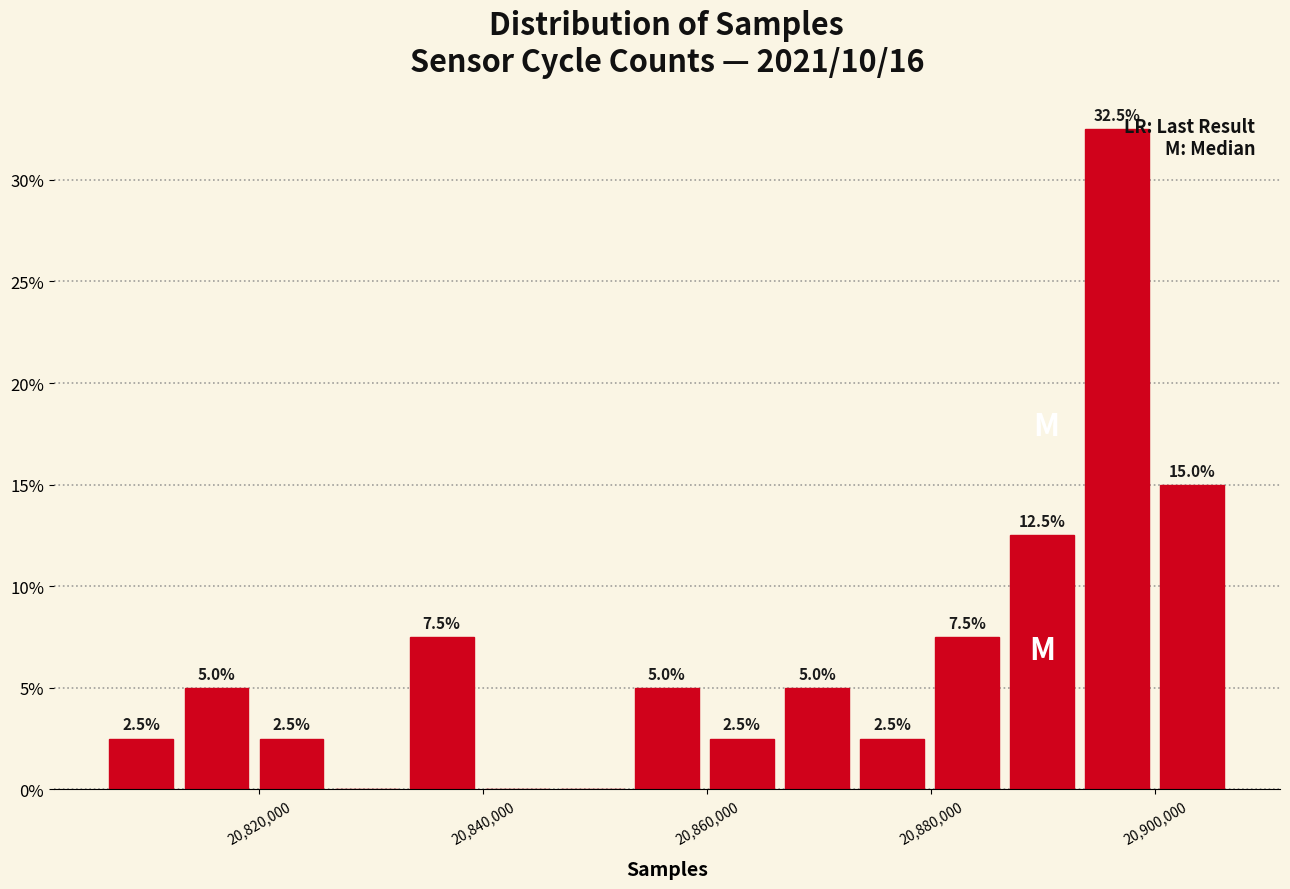

Read against the x-axis, roughly where is the centre of the tallest bar?

20896000